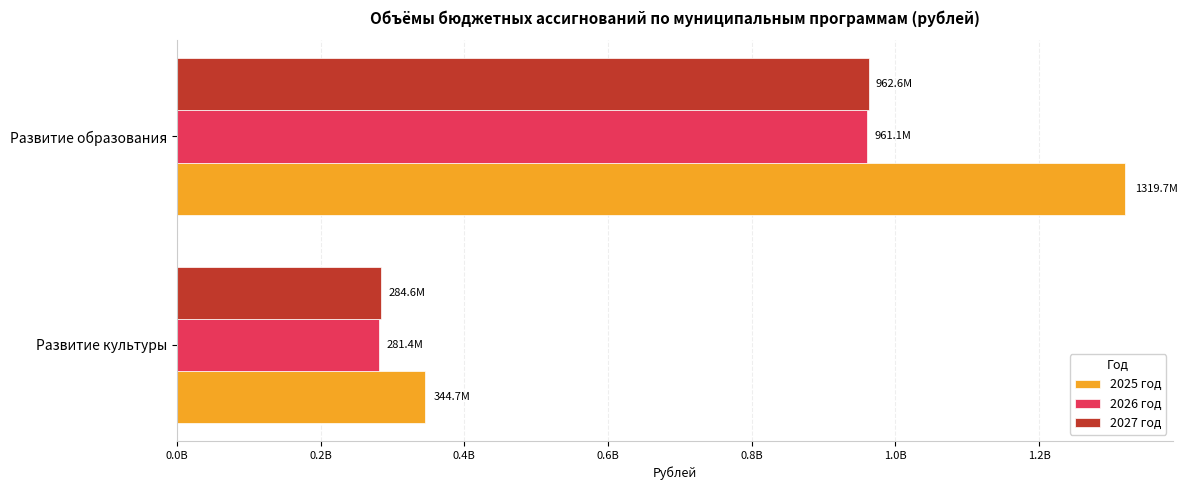

What is the greatest value displayed?

1319710528.0